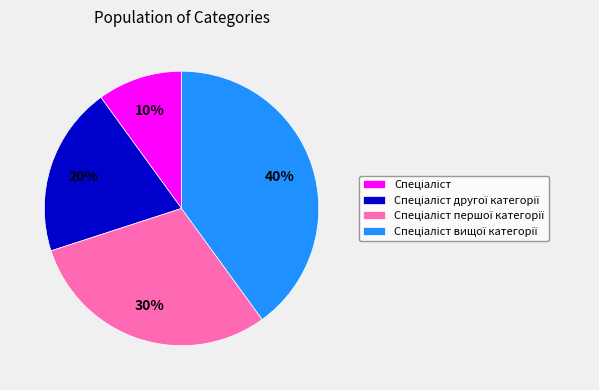

Is there any slice that represents more than half of the pie?

No